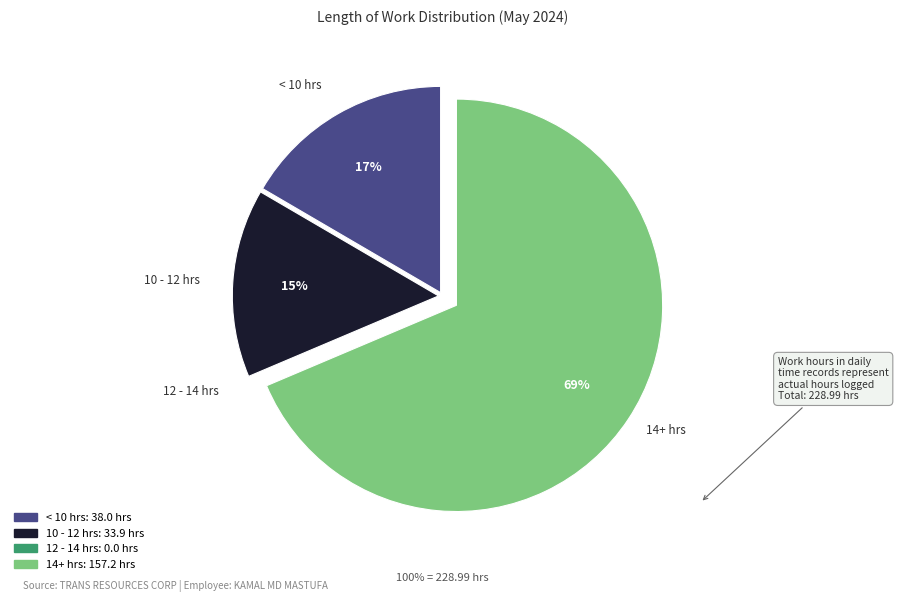

Is there a majority slice in this chart?

Yes